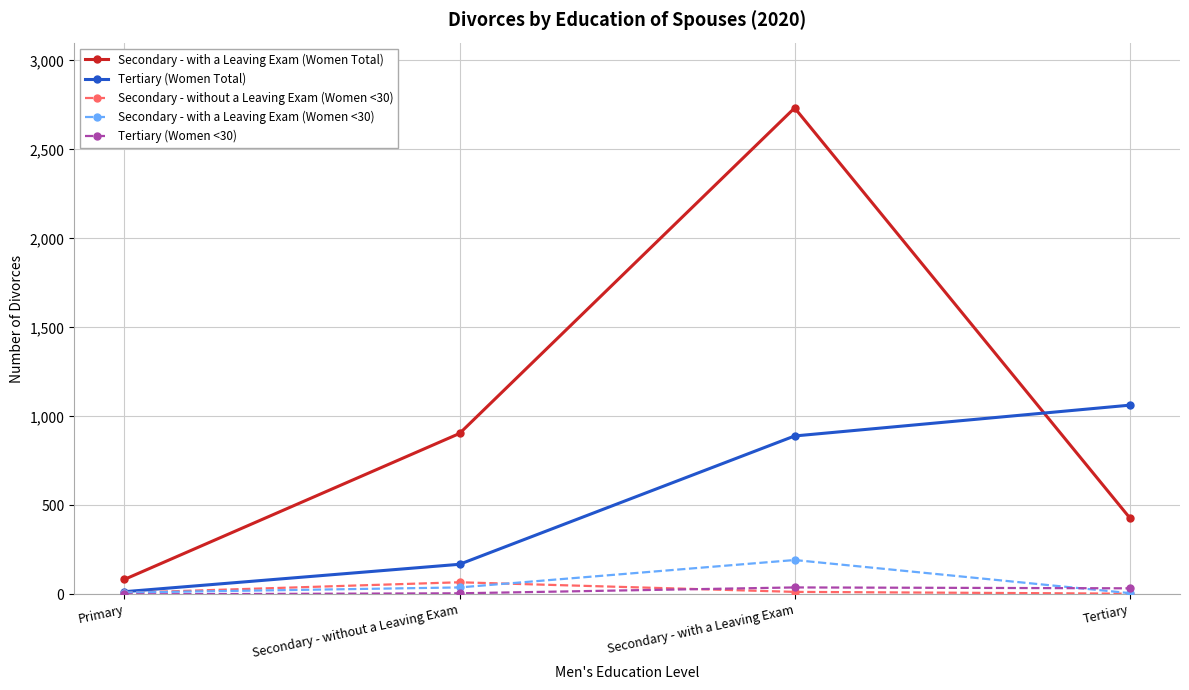

Which series has the largest range (max minus min)?

Secondary - with a Leaving Exam (Women Total)